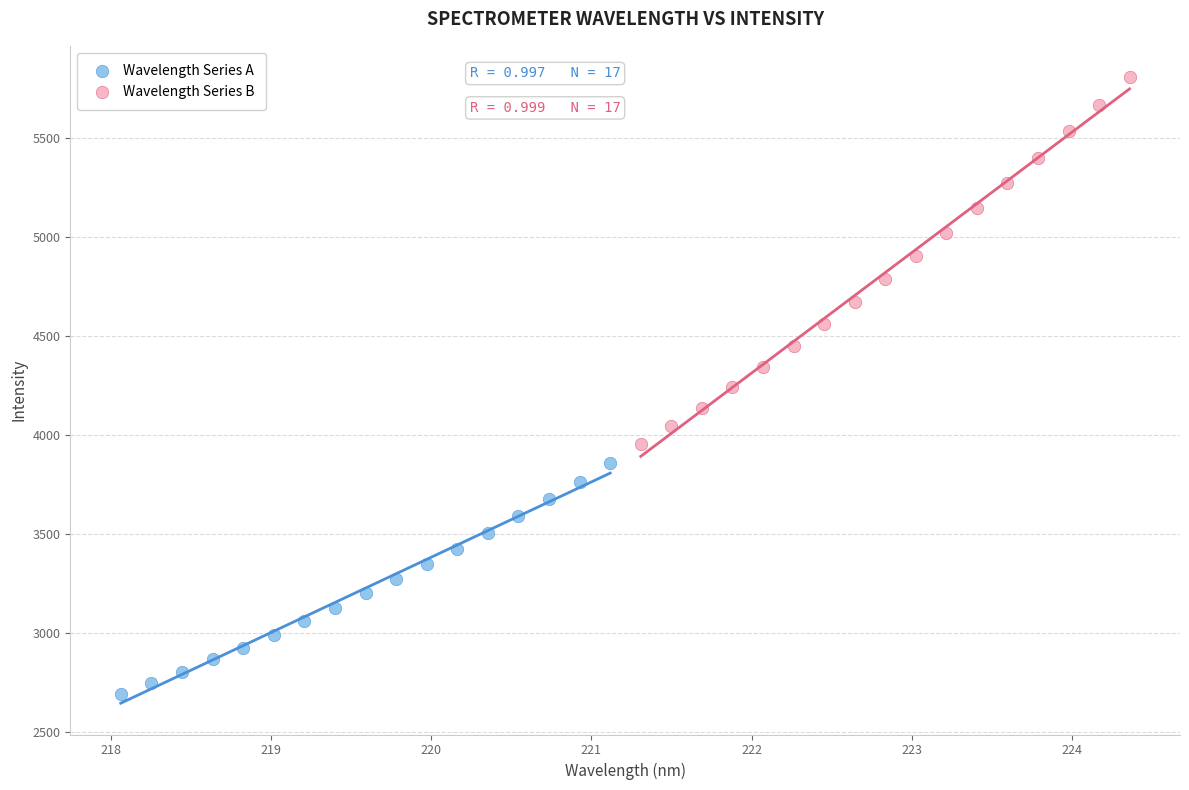

Which series has the widest spread of Y values?

Wavelength Series B